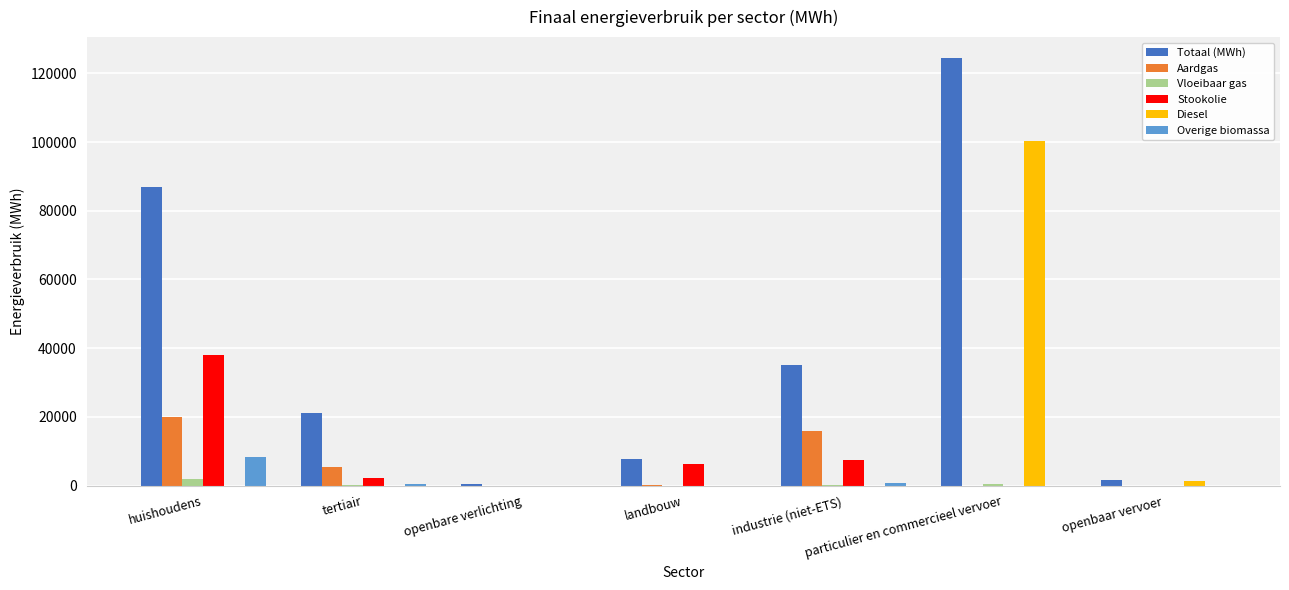

What is the average value of the Diesel series?

14518.8